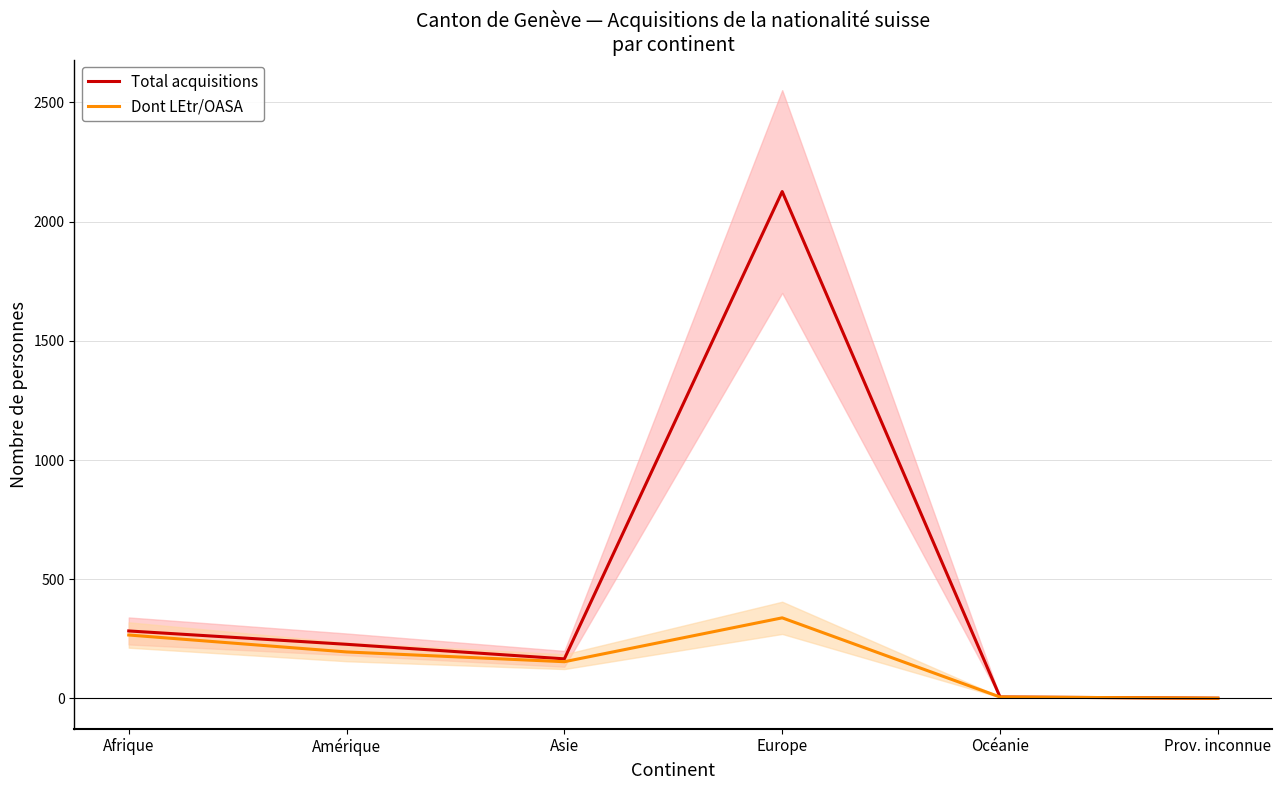

At how many categories does at least one series exceed 458?

1